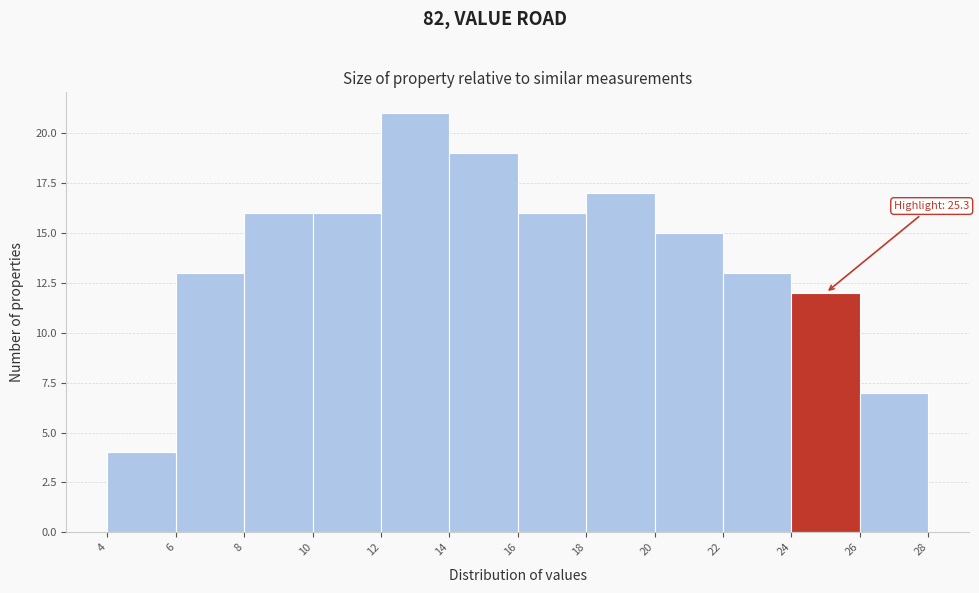

Which range on the x-axis has the tallest bar?

12 to 14